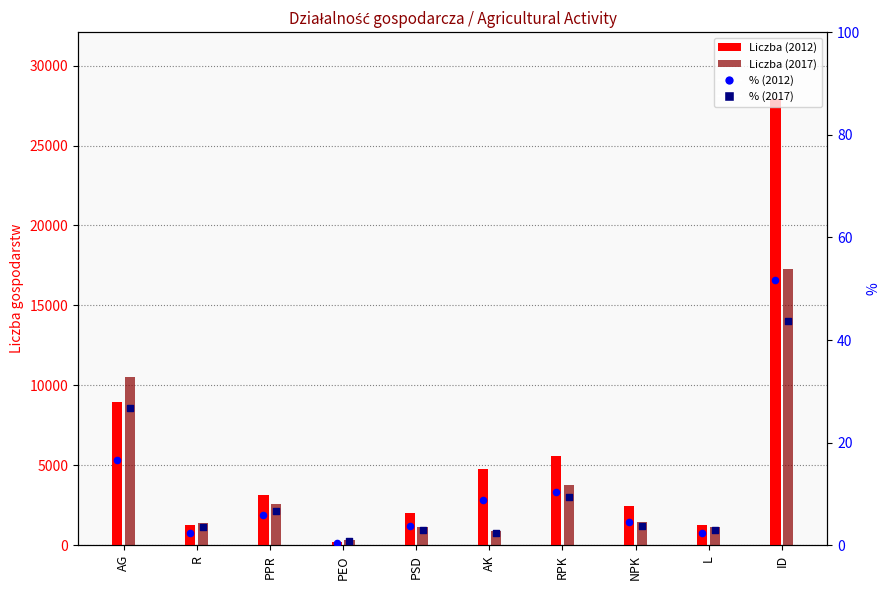

Which series has the largest Y range (max minus min)?

Liczba (2012)